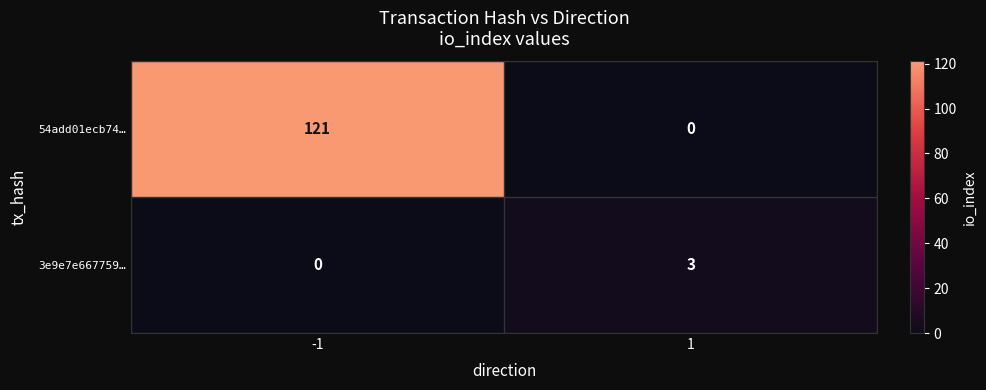

List the series in order of their overall mean, highest first.

54add01ecb74…, 3e9e7e667759…